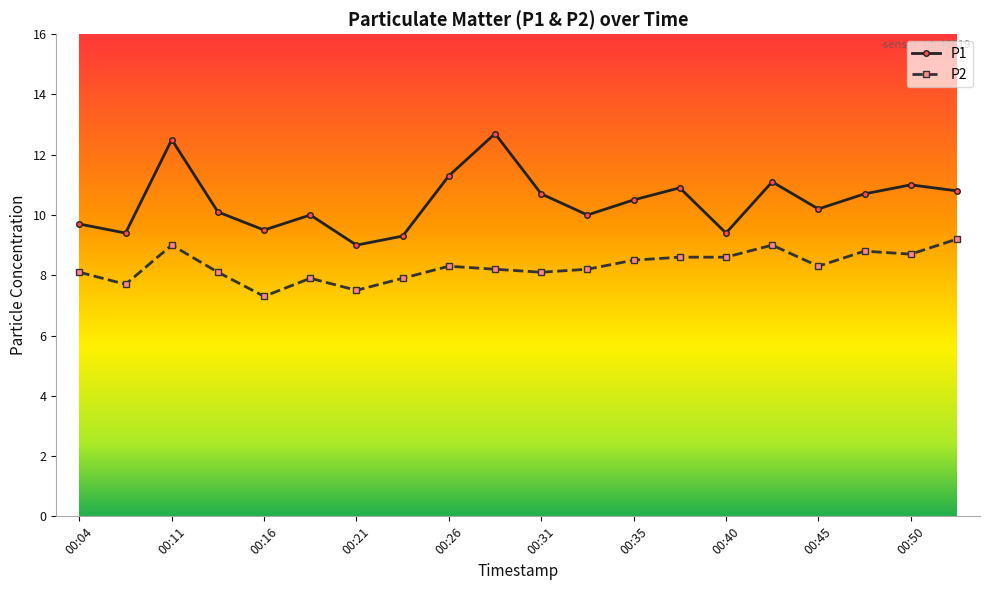

How many data points in P2 are above 8?

15